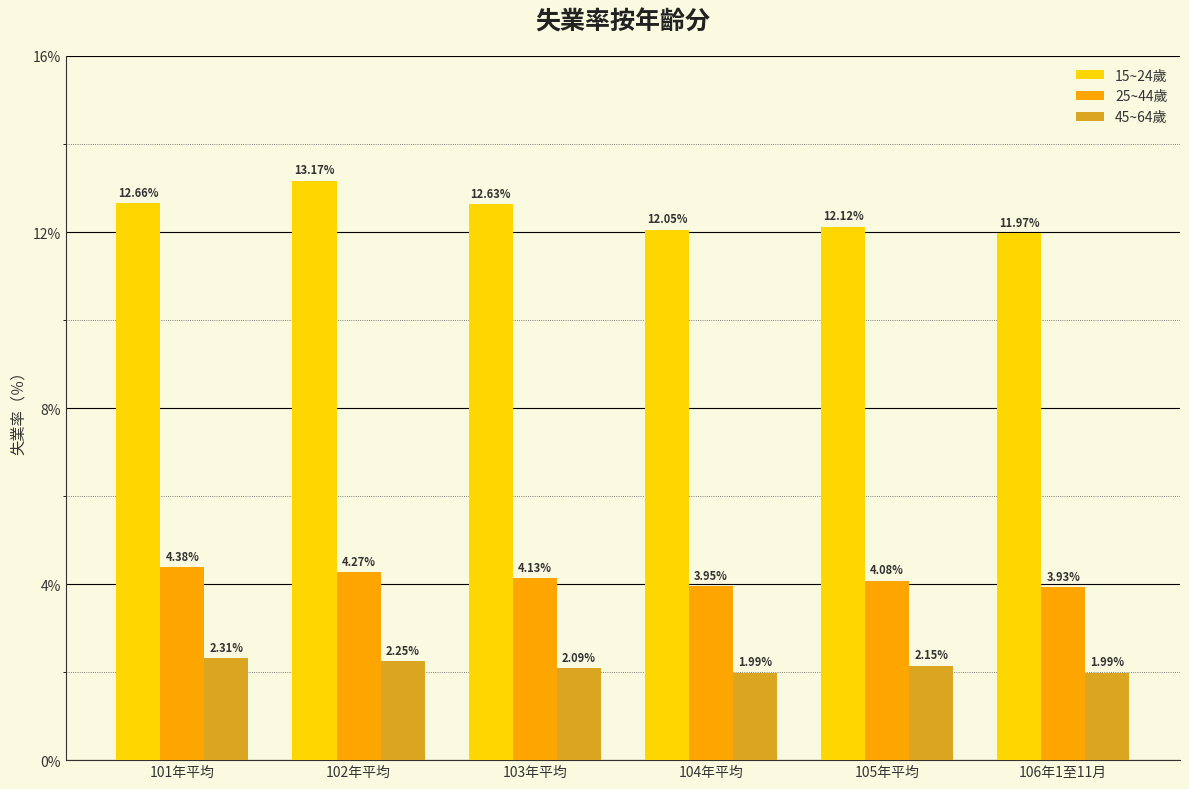

What is the difference between the second highest and minimum values in the 45~64歲 series?

0.3